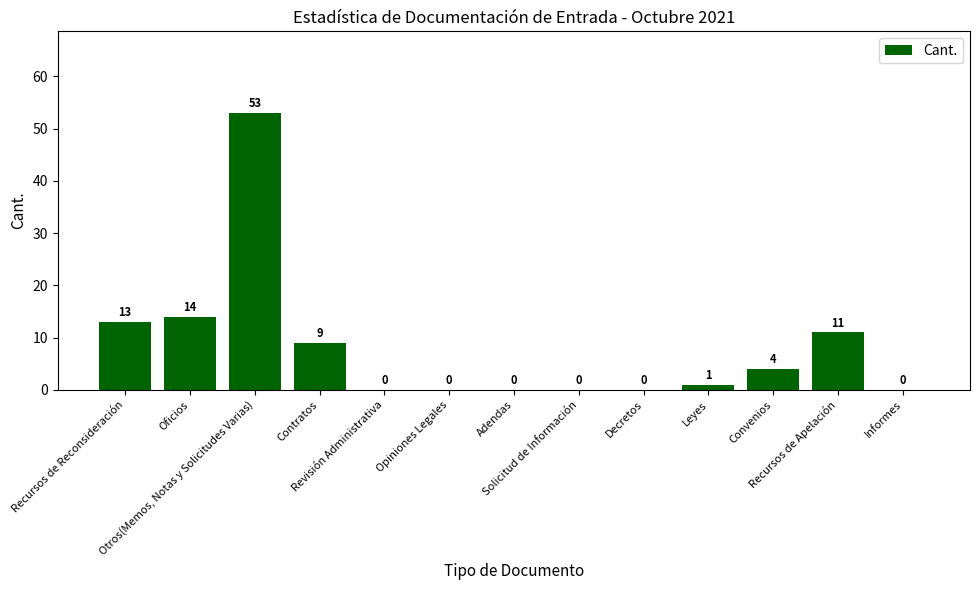

What is the sum of all values?

105